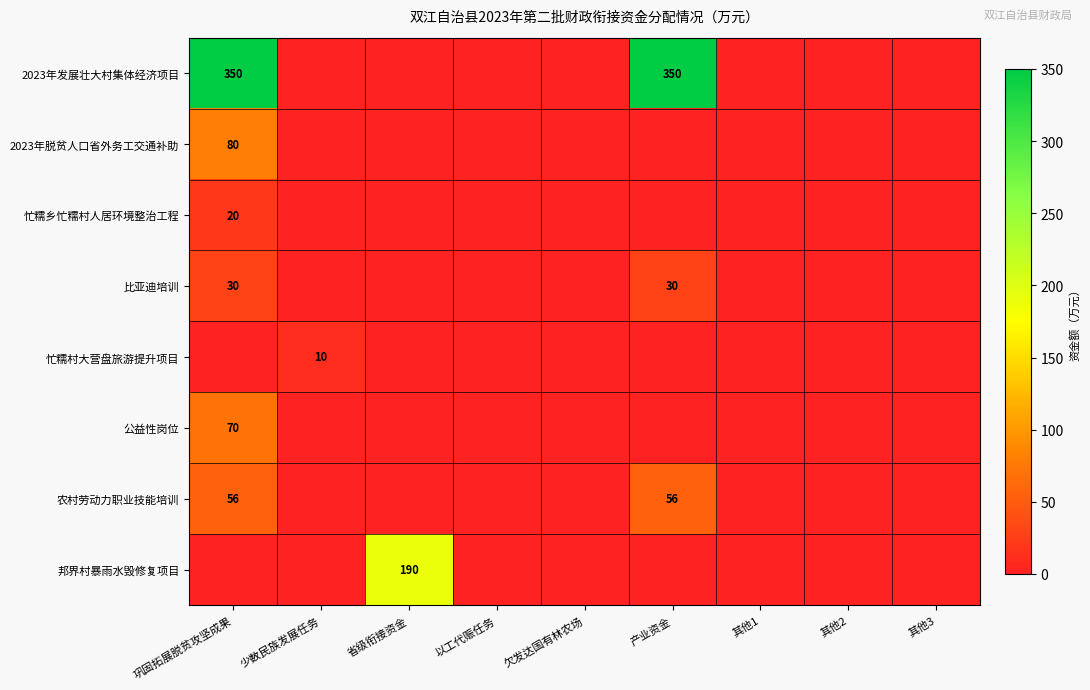

Is it true that 忙糯村大营盘旅游提升项目 equals 17 at 少数民族发展任务?

False